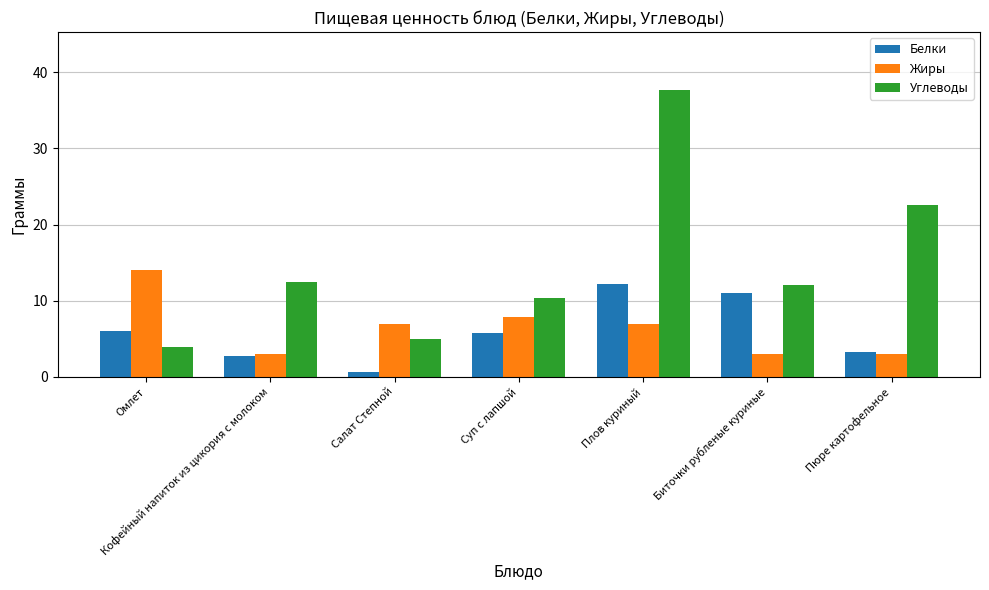

How many bars are there in total?

21